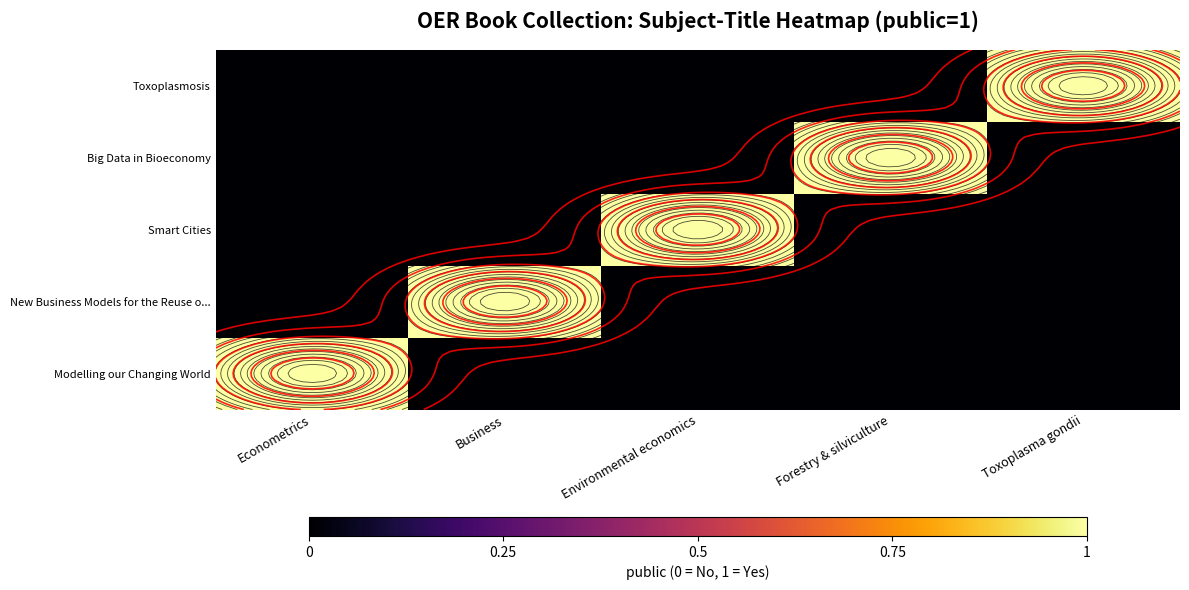

Is the value of Big Data in Bioeconomy at Econometrics greater than the value of New Business Models for the Reuse o... at Econometrics?

No